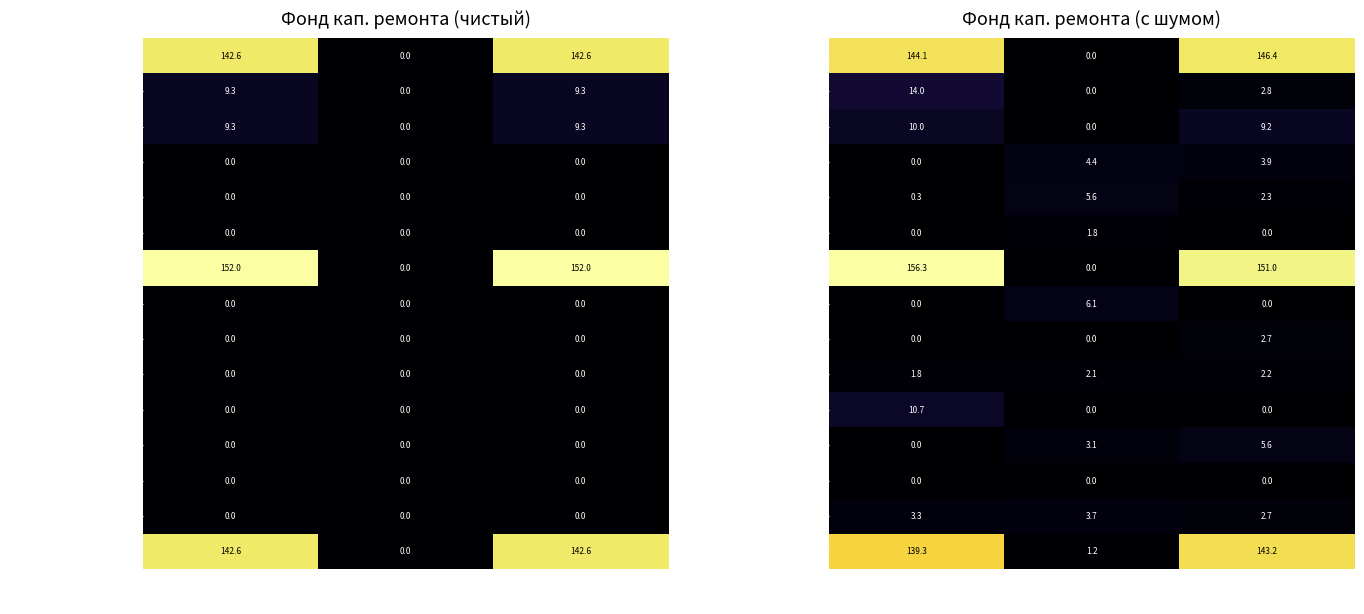

Which has a higher value, Мин. взнос or Сверх мин.?

Мин. взнос